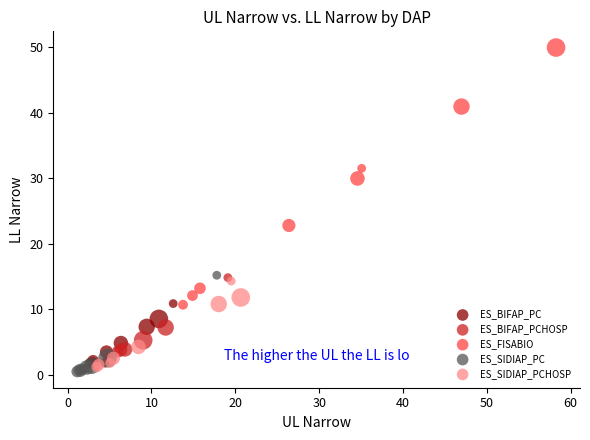

Which series has the largest Y range (max minus min)?

ES_FISABIO